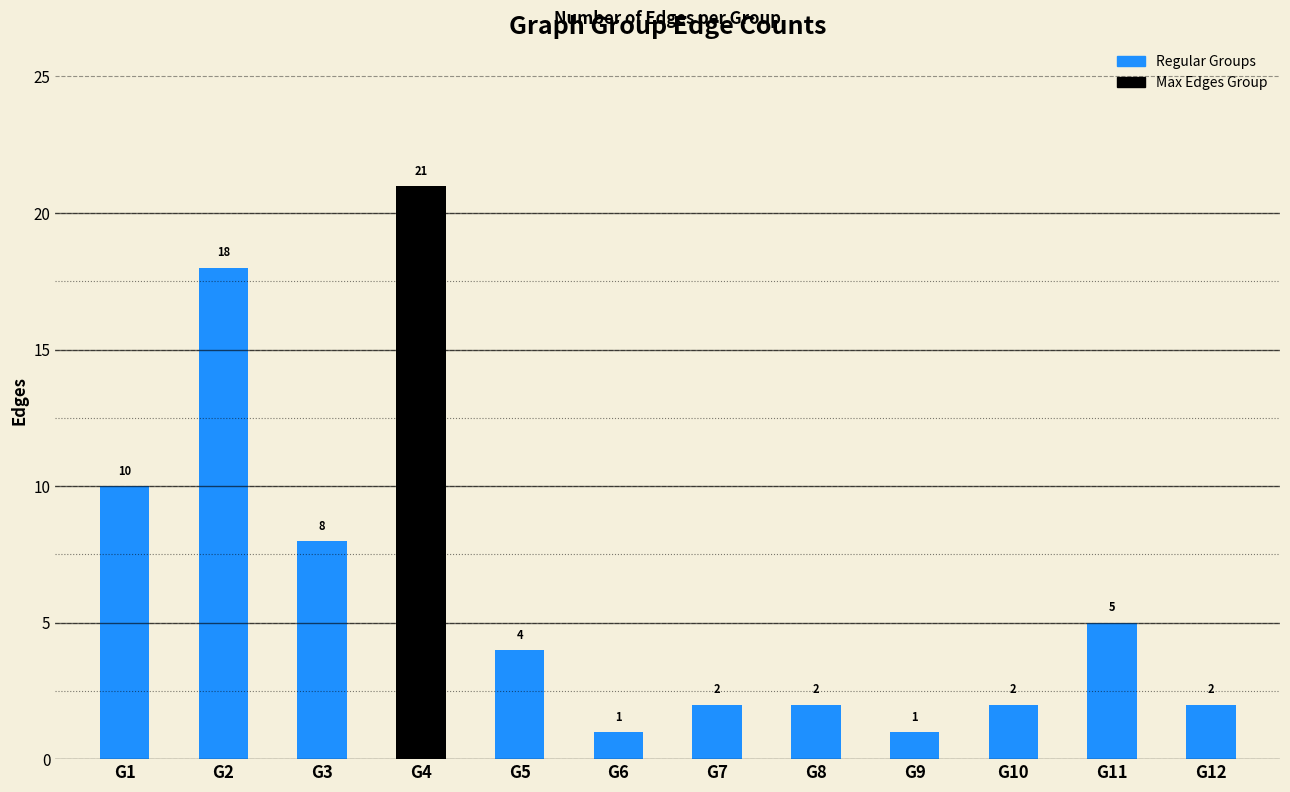

What is the difference between the maximum and minimum values?

20